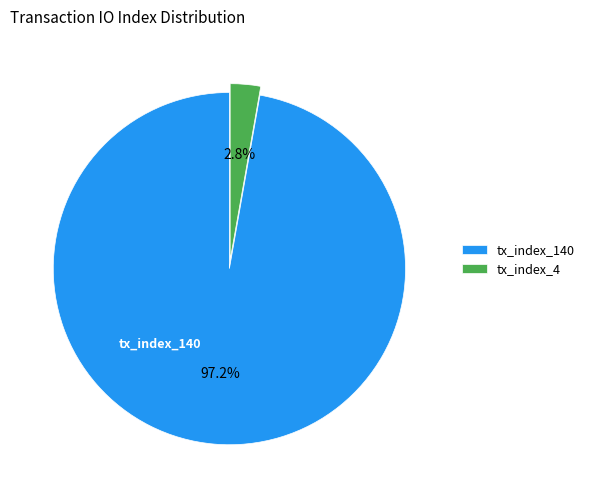

To the nearest percent, what is the combined percentage of tx_index_140 and tx_index_4?

100%